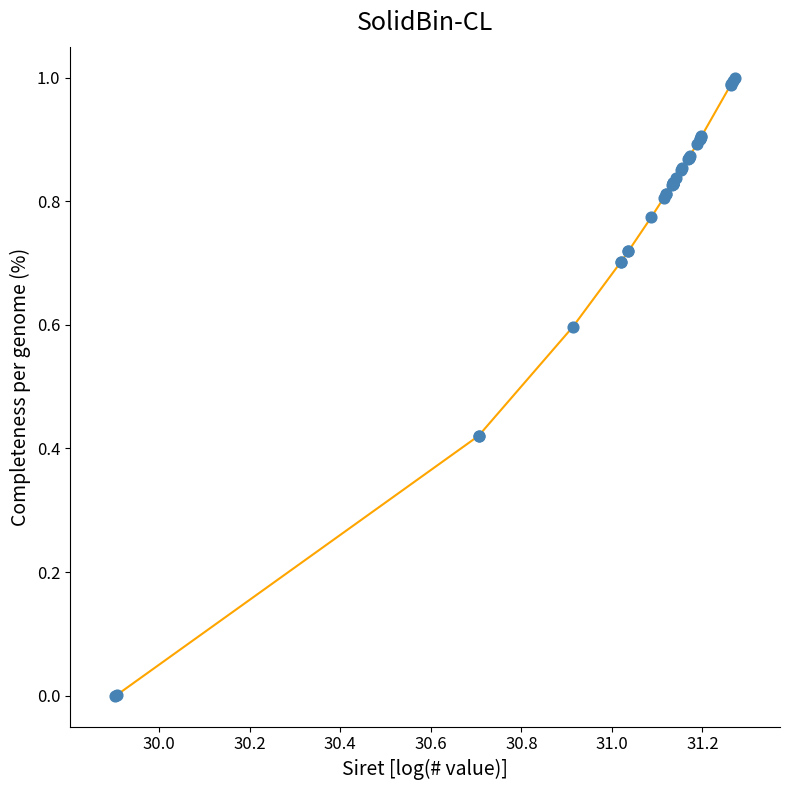

How many lines are shown in the chart?

1